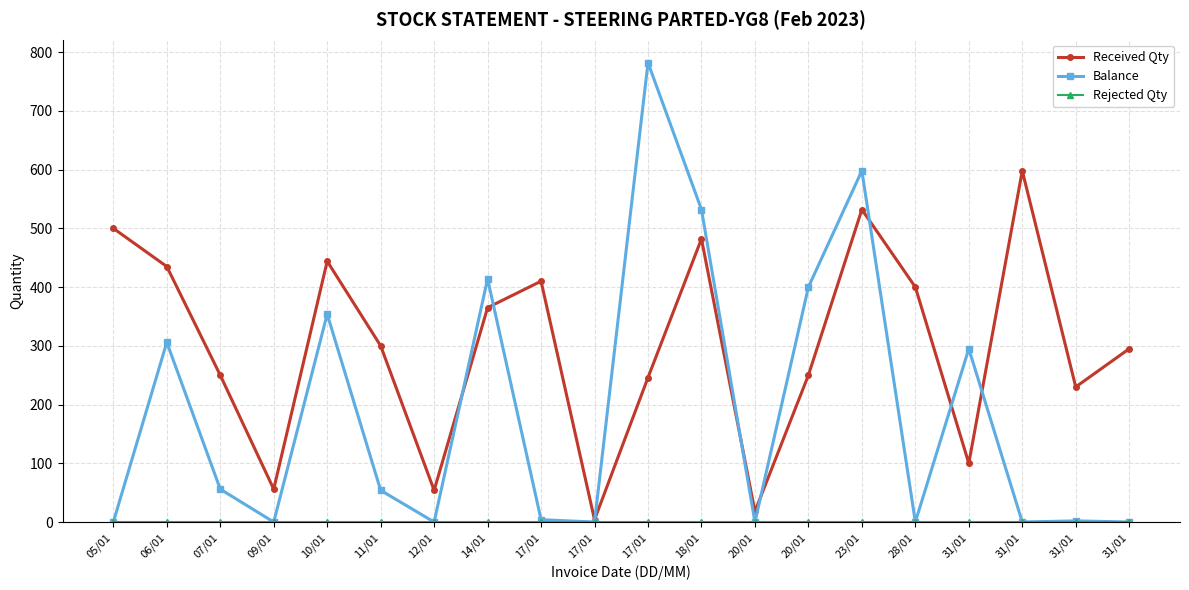

How many series are shown in this chart?

3